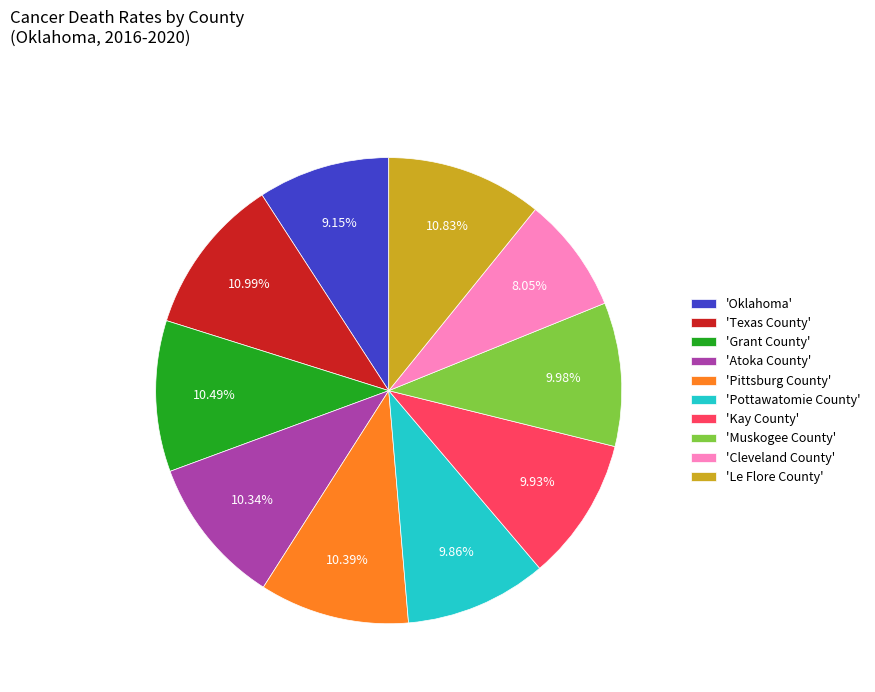

What is the smallest slice in the pie chart?

'Cleveland County'